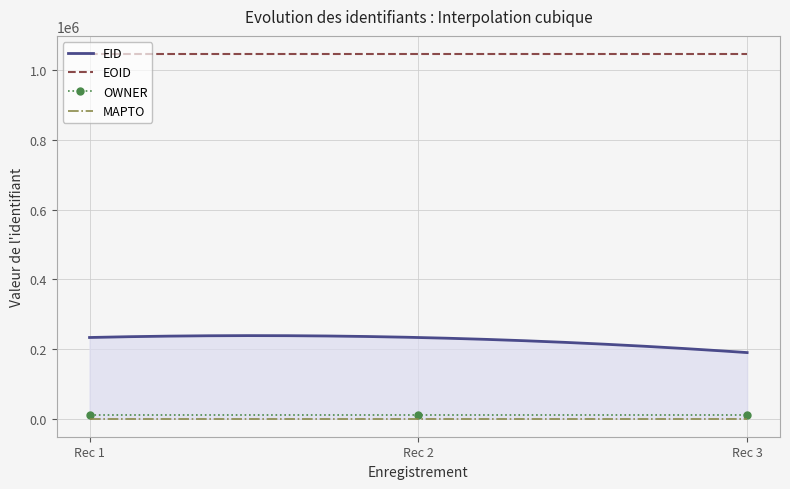

True or false: EID and EOID intersect in this chart.

False